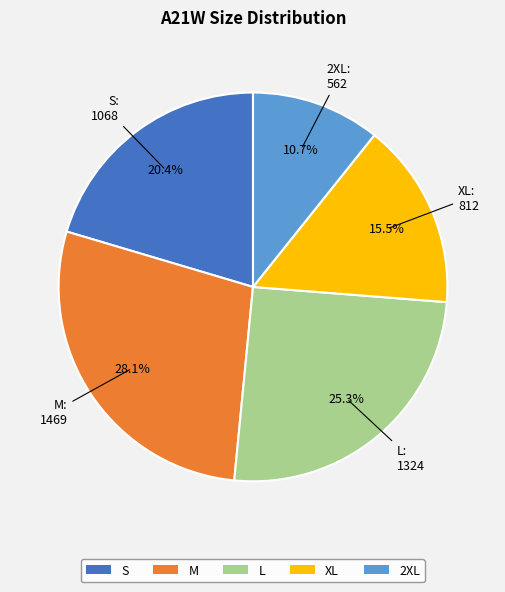

How many segments does this pie chart have?

5